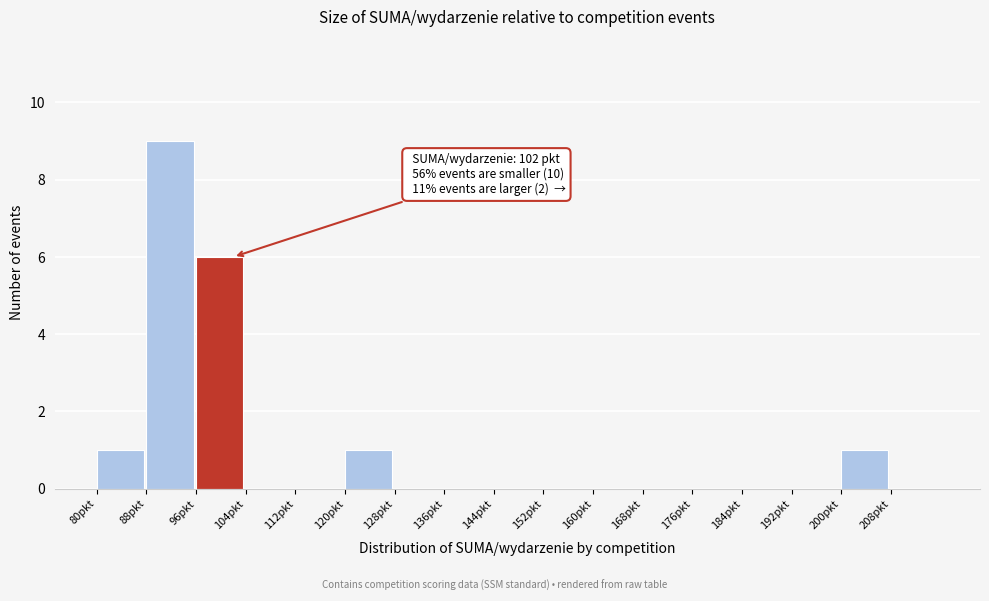

Which range on the x-axis has the tallest bar?

88 to 96